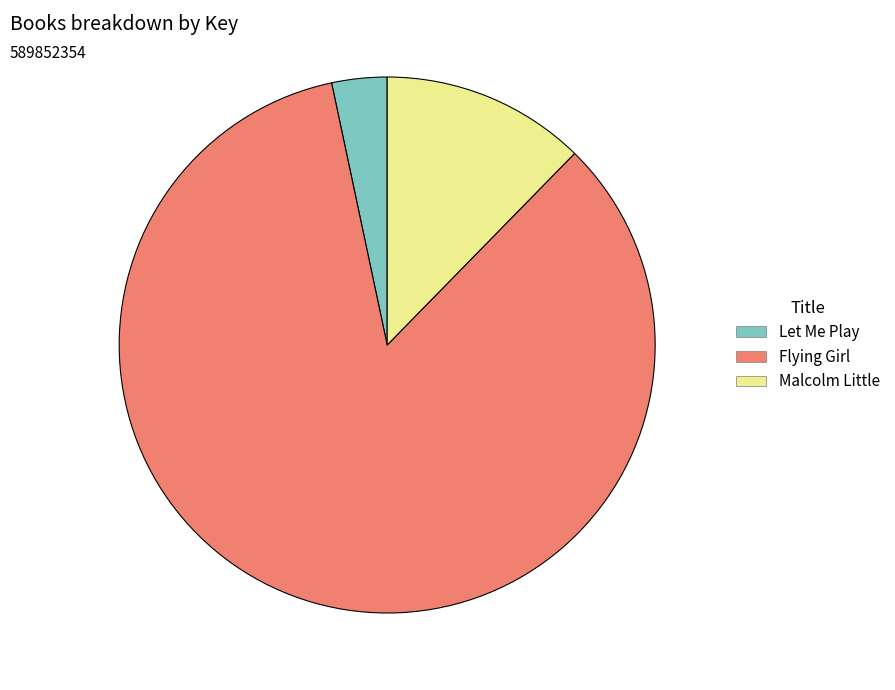

Which slice is the largest?

Flying Girl